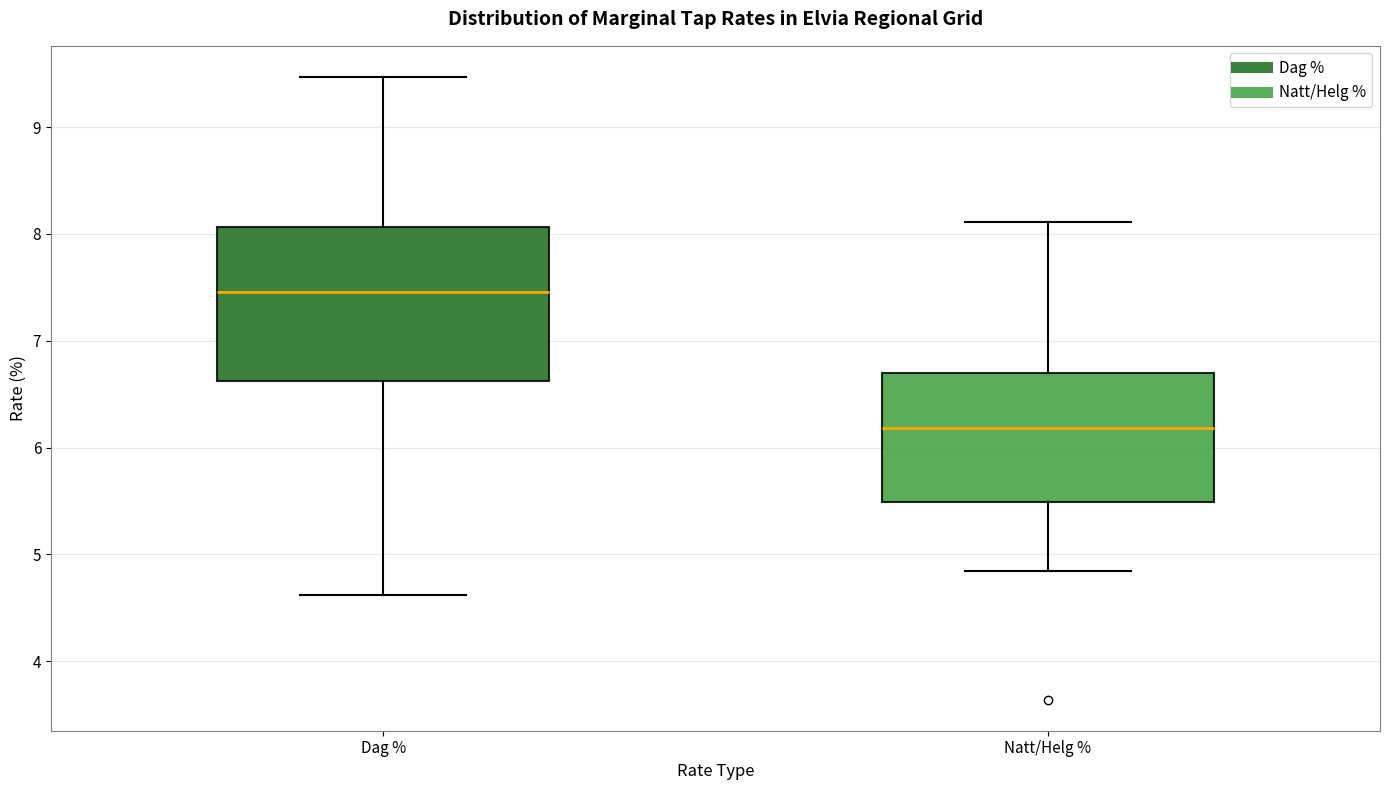

Which box has the lowest median line?

Natt/Helg %